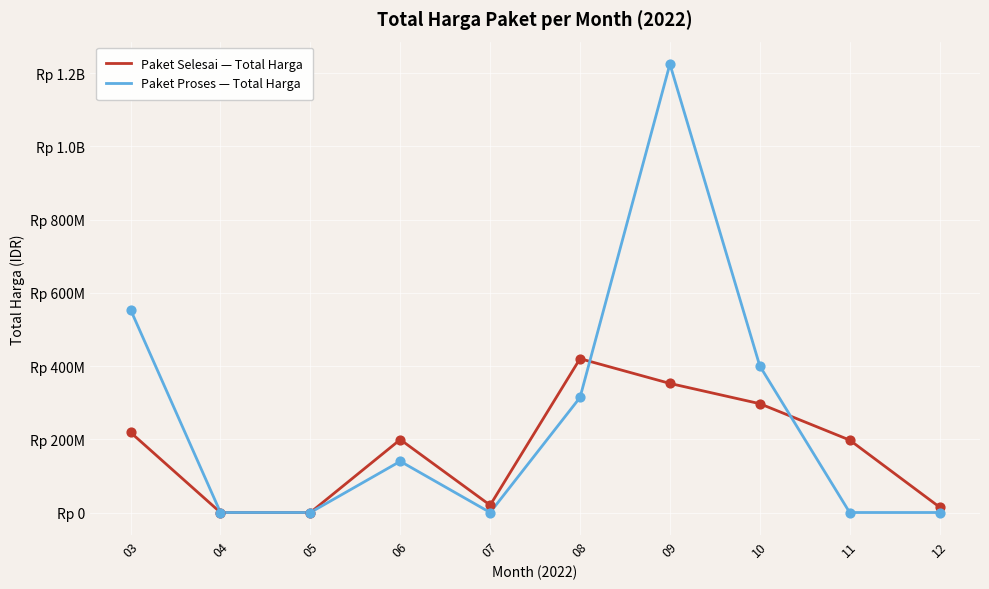

What are all the series names shown in the legend?

Paket Selesai — Total Harga, Paket Proses — Total Harga